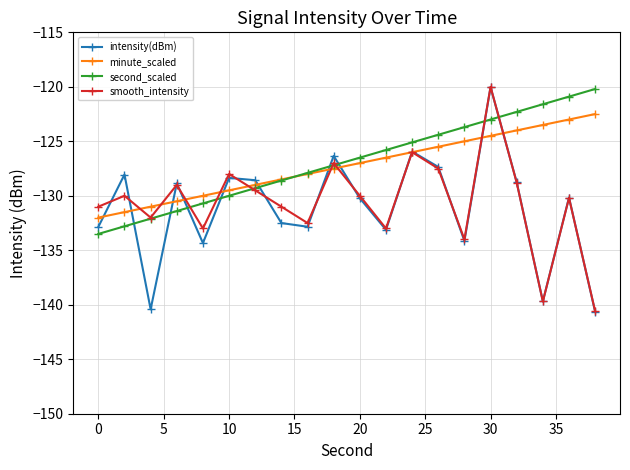

What is the smallest value displayed?

-140.6